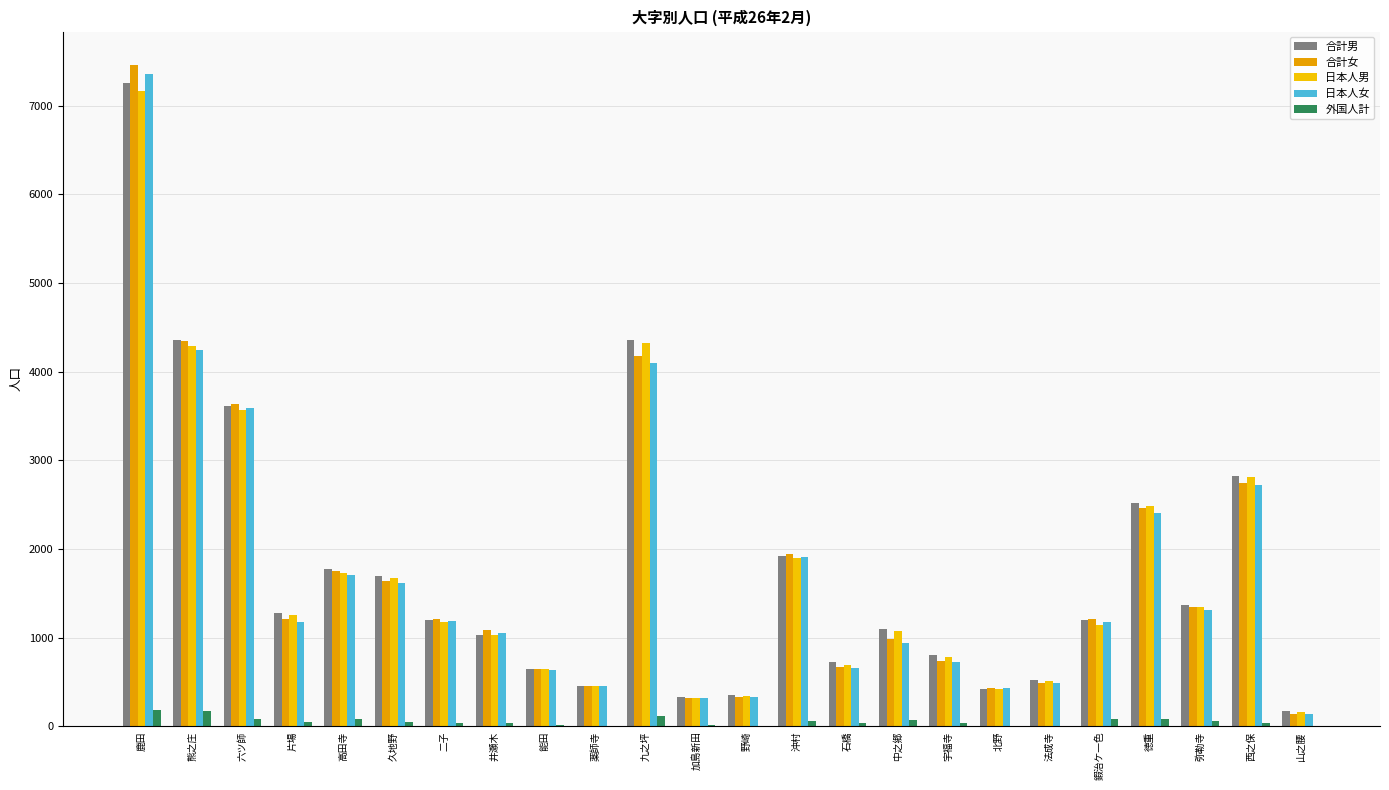

Reading right to left, what are all the values shown in this chart?

合計男: 山之腰=168	西之保=2829	弥勒寺=1367	徳重=2517	鍜治ケ一色=1198	法成寺=520	北野=419	宇福寺=805	中之郷=1103	石橋=723	沖村=1923	野崎=349	加島新田=326	九之坪=4360	薬師寺=452	能田=648	井瀬木=1034	二子=1200	久地野=1691	高田寺=1772	片場=1279	六ツ師=3612	熊之庄=4357	鹿田=7257
合計女: 山之腰=141	西之保=2746	弥勒寺=1344	徳重=2458	鍜治ケ一色=1211	法成寺=489	北野=438	宇福寺=742	中之郷=981	石橋=673	沖村=1946	野崎=333	加島新田=323	九之坪=4175	薬師寺=454	能田=643	井瀬木=1082	二子=1207	久地野=1641	高田寺=1750	片場=1211	六ツ師=3633	熊之庄=4347	鹿田=7465
日本人男: 山之腰=165	西之保=2810	弥勒寺=1346	徳重=2482	鍜治ケ一色=1148	法成寺=517	北野=417	宇福寺=782	中之郷=1076	石橋=698	沖村=1902	野崎=348	加島新田=322	九之坪=4320	薬師寺=450	能田=644	井瀬木=1028	二子=1182	久地野=1670	高田寺=1732	片場=1259	六ツ師=3571	熊之庄=4286	鹿田=7169
日本人女: 山之腰=136	西之保=2725	弥勒寺=1309	徳重=2411	鍜治ケ一色=1179	法成寺=486	北野=434	宇福寺=722	中之郷=940	石橋=663	沖村=1909	野崎=329	加島新田=316	九之坪=4102	薬師寺=450	能田=636	井瀬木=1051	二子=1191	久地野=1615	高田寺=1705	片場=1180	六ツ師=3594	熊之庄=4243	鹿田=7364
外国人計: 山之腰=8	西之保=40	弥勒寺=56	徳重=82	鍜治ケ一色=82	法成寺=6	北野=6	宇福寺=43	中之郷=68	石橋=35	沖村=58	野崎=5	加島新田=11	九之坪=113	薬師寺=6	能田=11	井瀬木=37	二子=34	久地野=47	高田寺=85	片場=51	六ツ師=80	熊之庄=175	鹿田=189